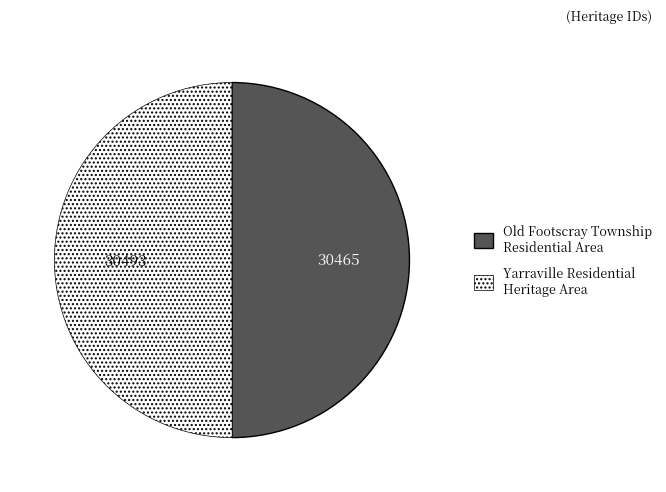

Approximately how many times larger is the value at Old Footscray Township Residential Area compared to Yarraville Residential Heritage Area?

1.0